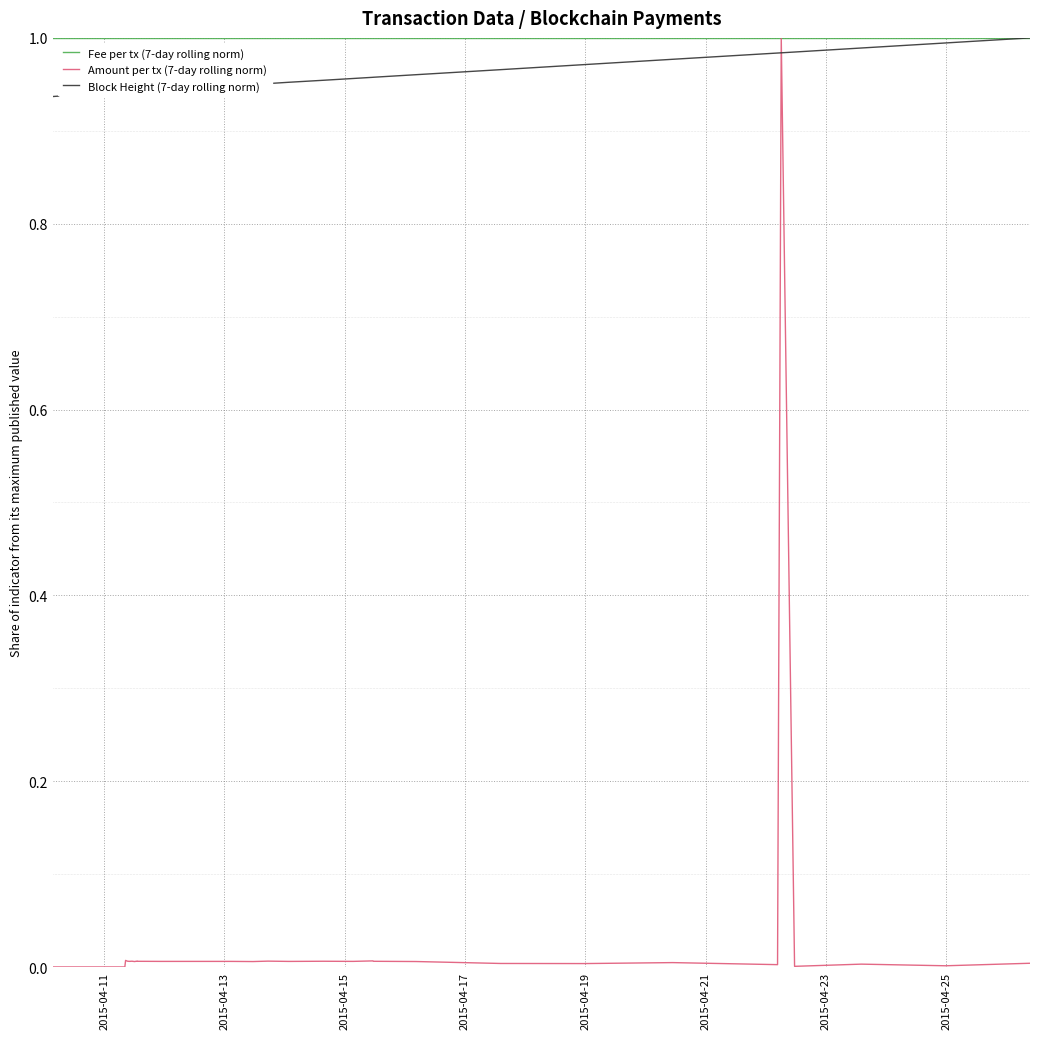

How many distinct data groups are displayed?

3